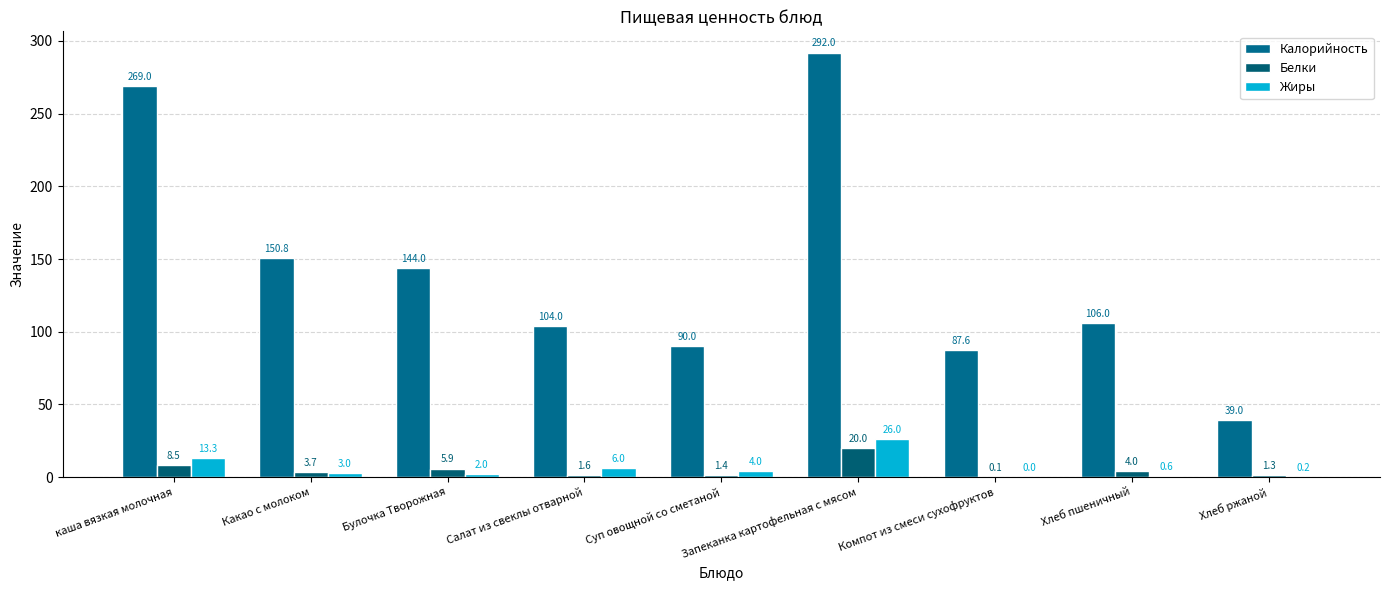

What is the label of the 9th bar from the right?

каша вязкая молочная